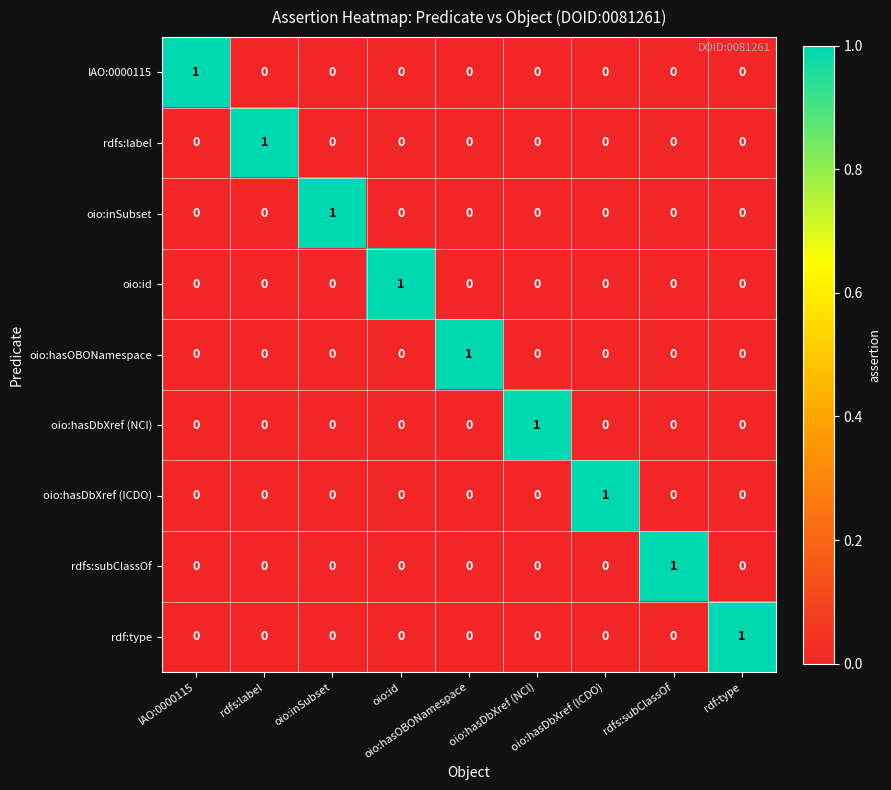

Count the number of data series in this chart.

9